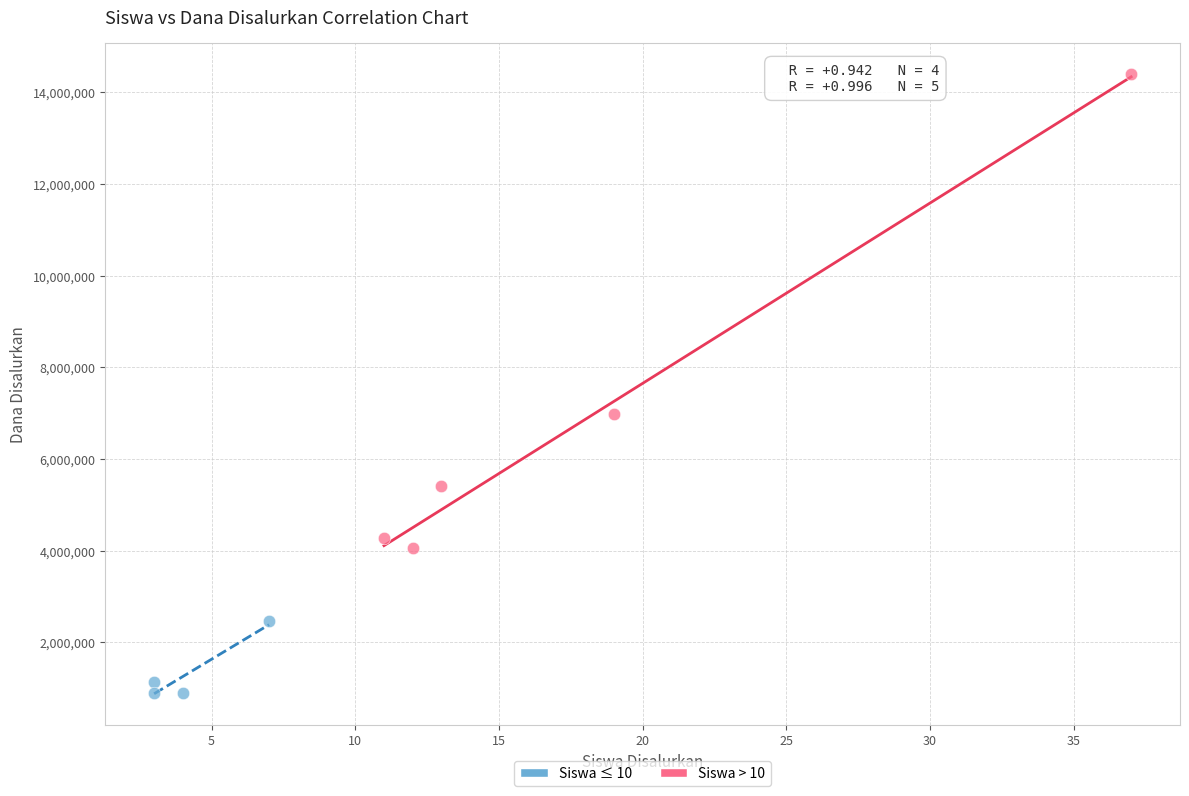

Which series has the largest Y range (max minus min)?

Siswa > 10